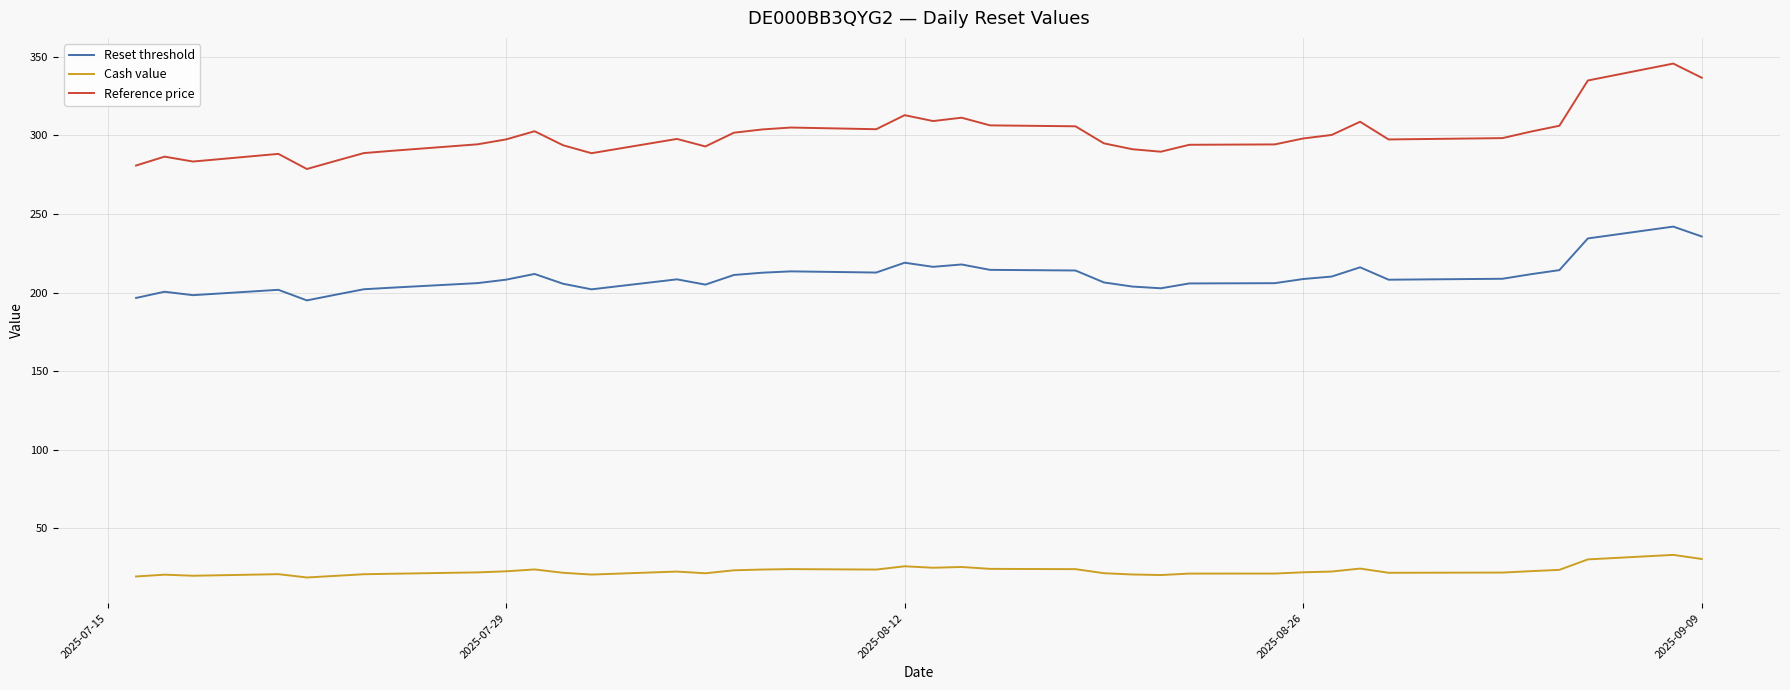

Rank the series by their average value, from highest to lowest.

Reference price, Reset threshold, Cash value